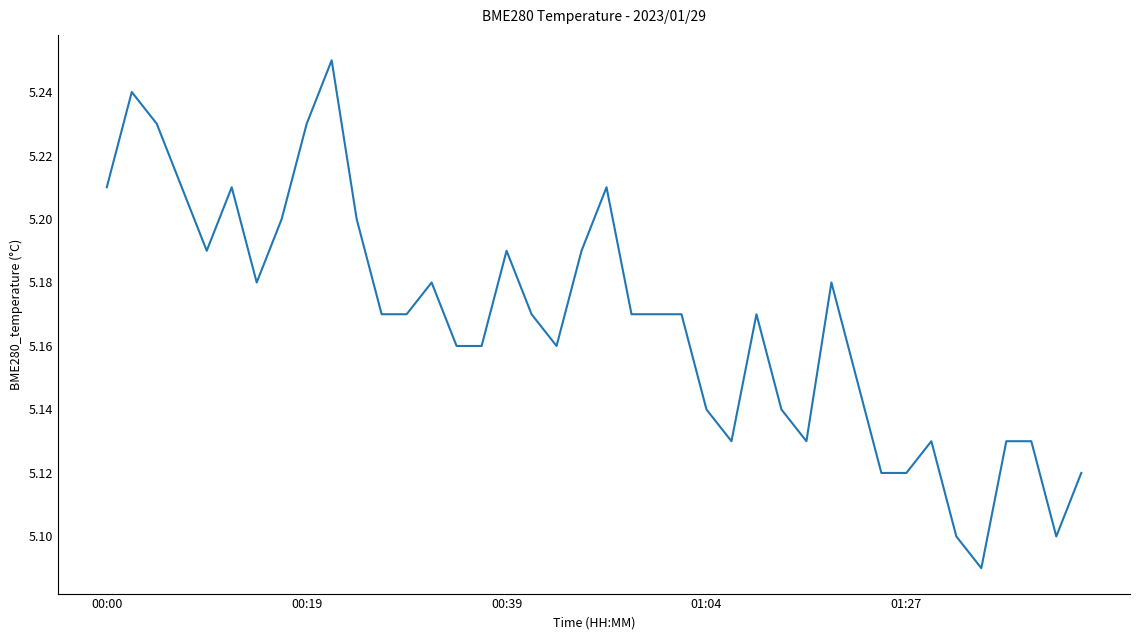

Count the values in the range 5 to 6.

40